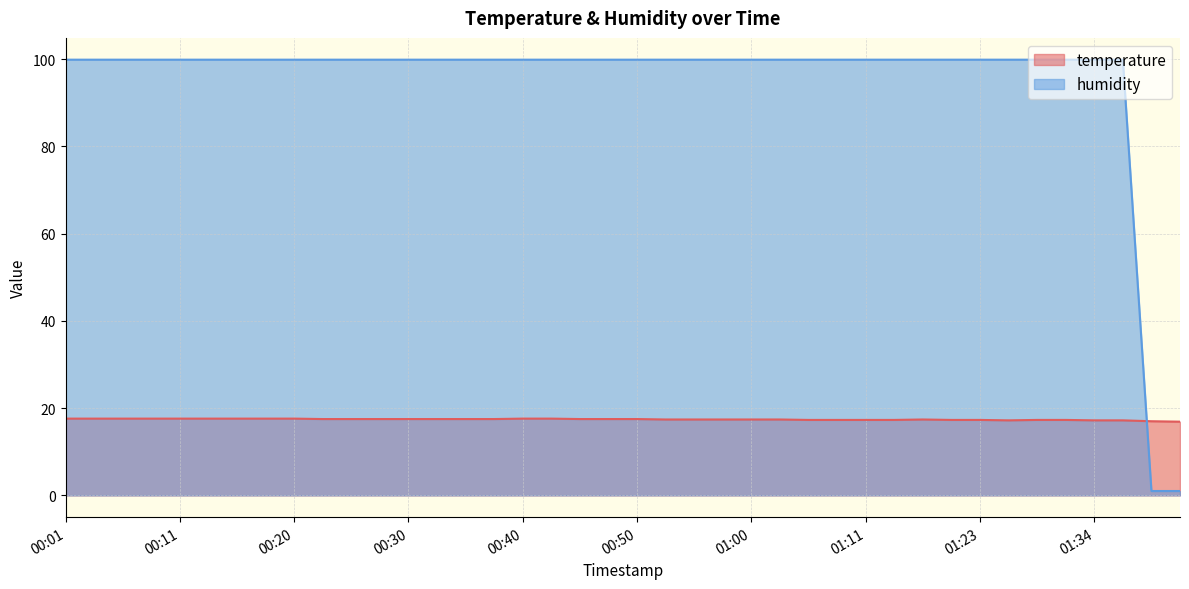

What is the label of the 11th point from the left?

00:25